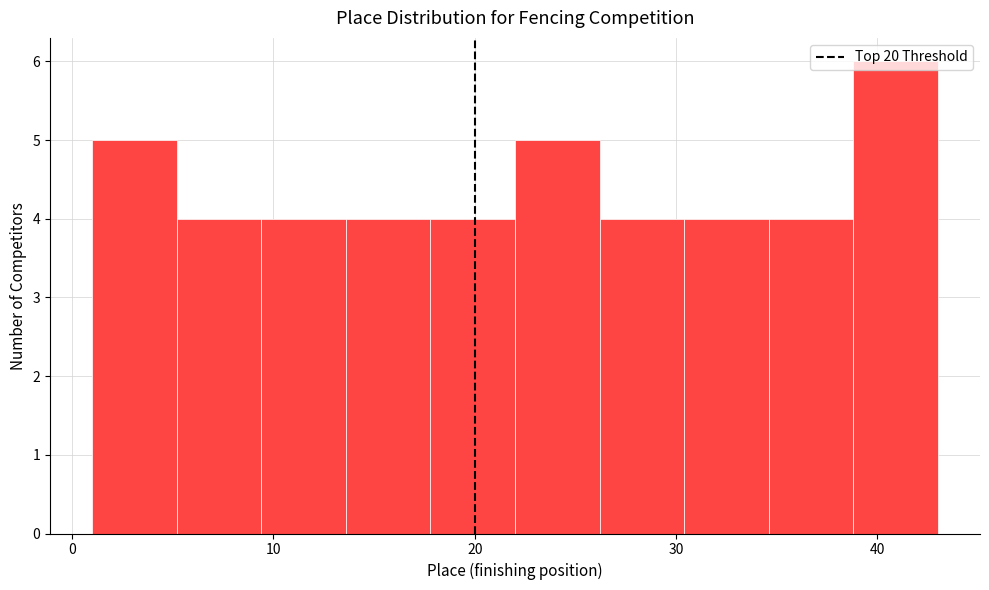

Reading left to right, list every bar in this chart as the range it spans on the x-axis followed by its height. Neither the bar edges nor the heights are printed on the chart, so give them approximately, as read against the axes.

1.0 to 5.2: 5
5.2 to 9.4: 4
9.4 to 13.6: 4
13.6 to 17.8: 4
17.8 to 22.0: 4
22.0 to 26.2: 5
26.2 to 30.4: 4
30.4 to 34.6: 4
34.6 to 38.8: 4
38.8 to 43.0: 6